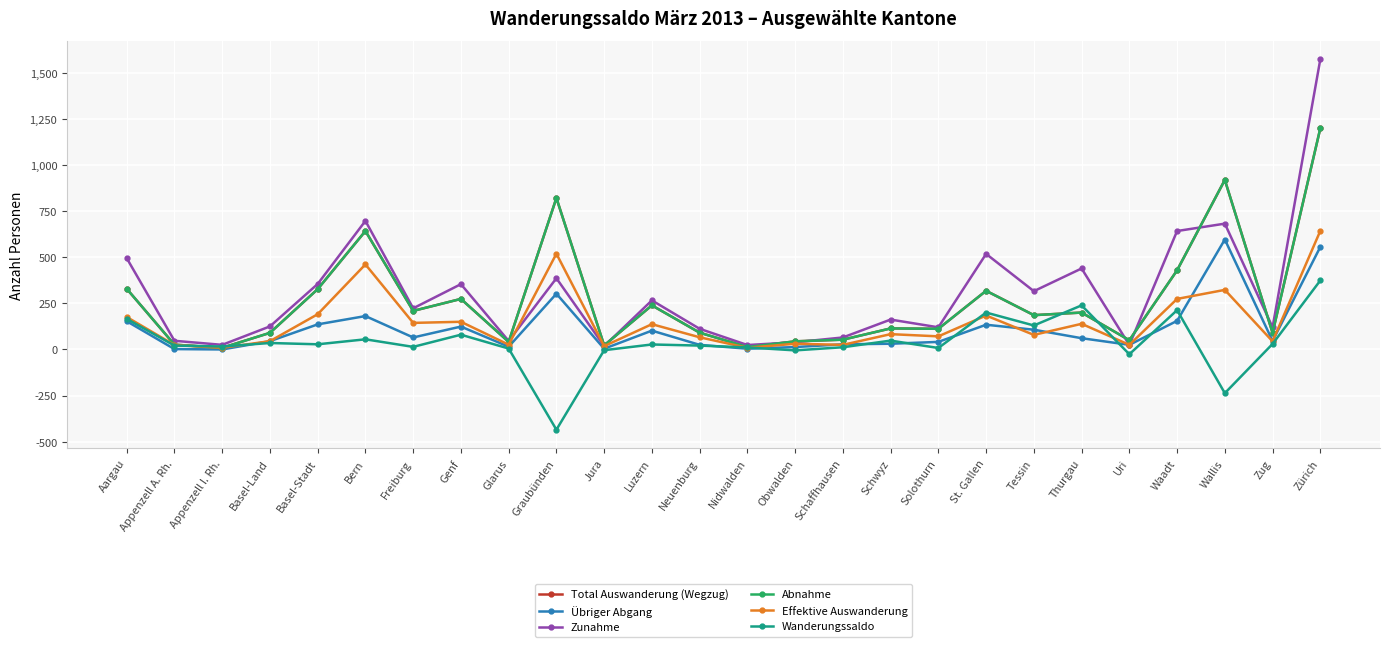

Does the chart have visible grid lines?

Yes